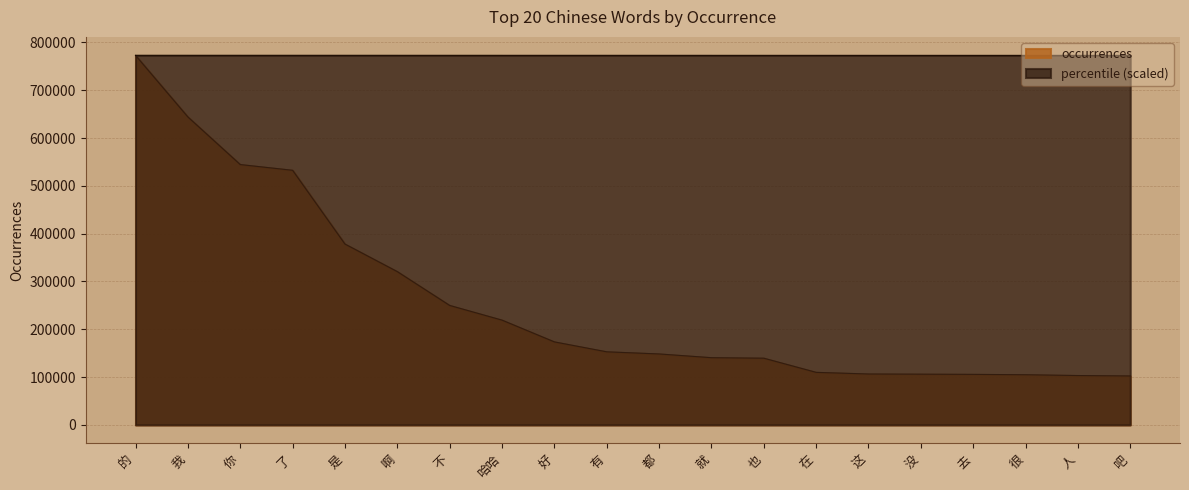

True or false: occurrences has more than 0 interior local peaks.

False